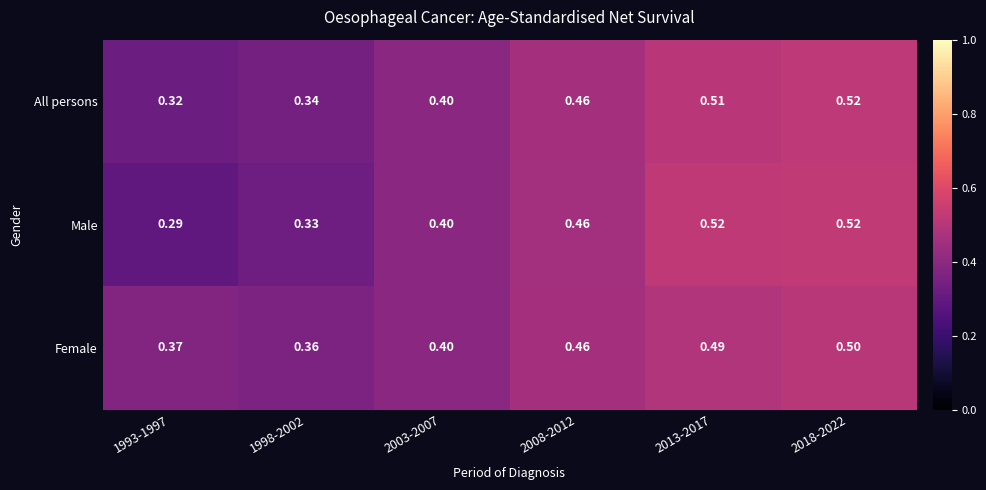

Which series has the largest total across all categories?

Female